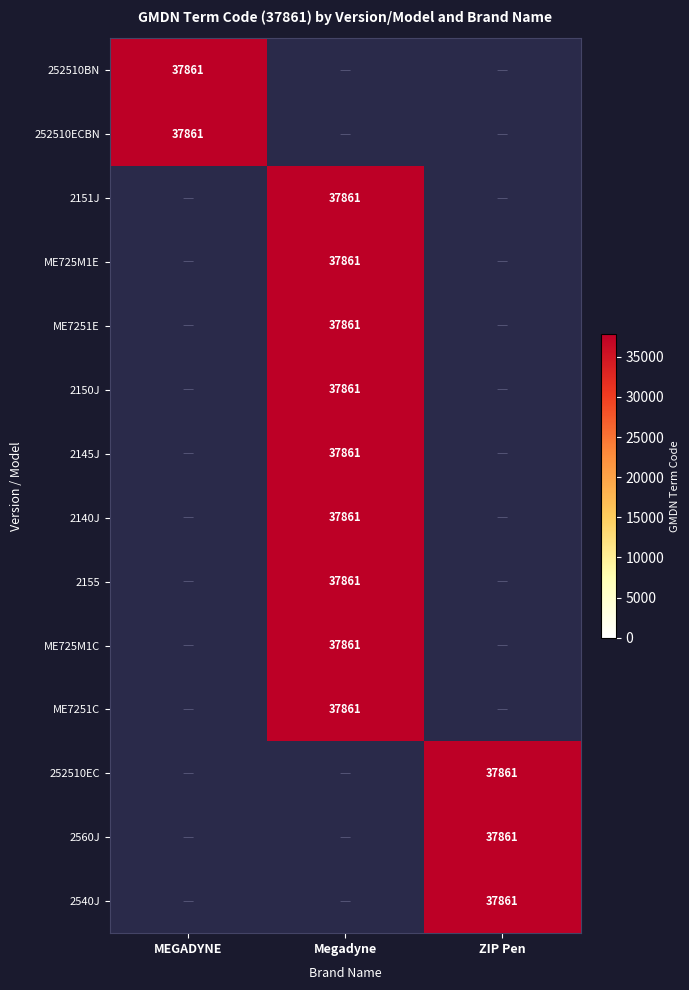

Rank the series by their maximum value, from highest to lowest.

MEGADYNE, Megadyne, ZIP Pen